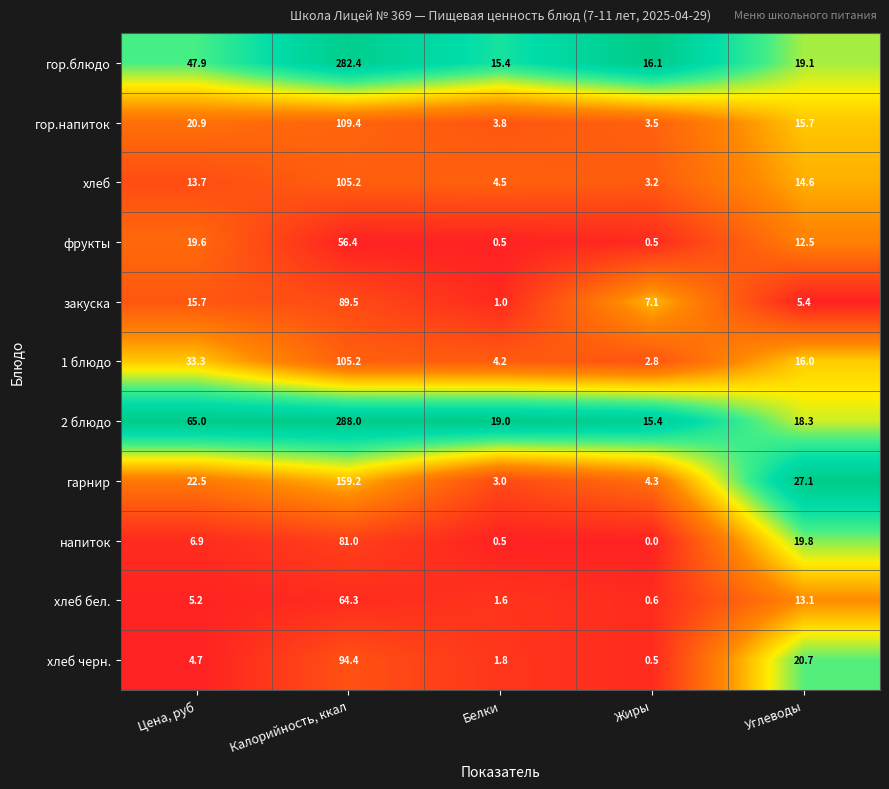

At which category is the sum across all series the highest?

Калорийность, ккал